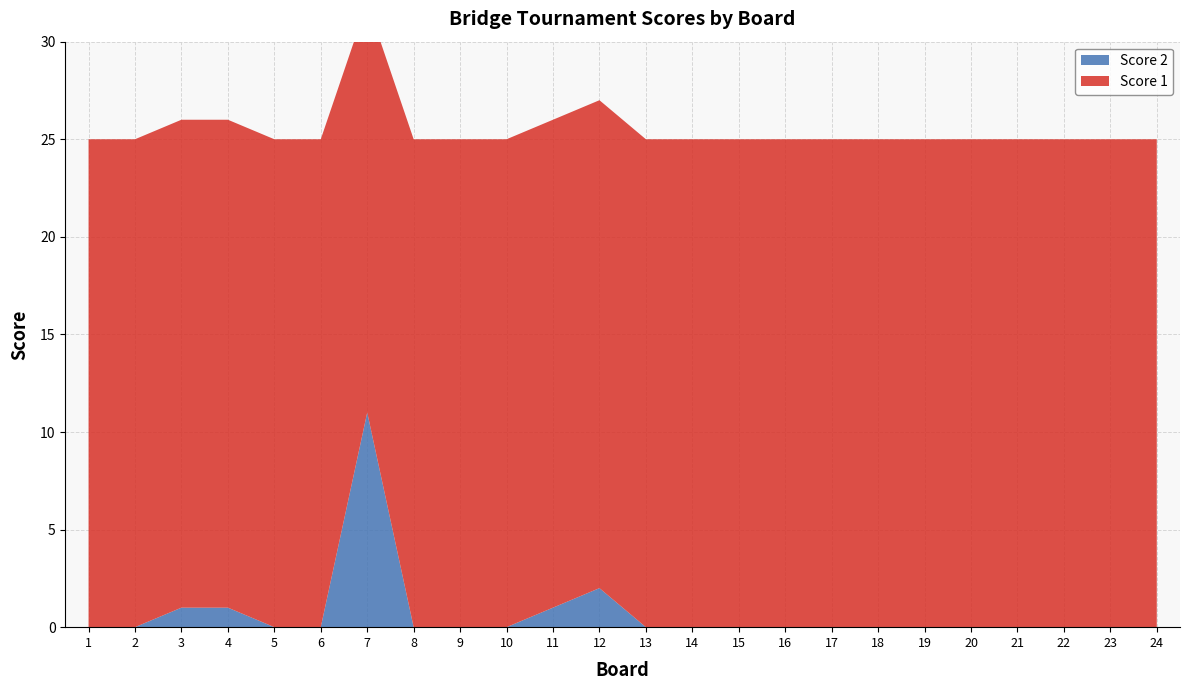

Reading left to right, transcribe all the data shown in this chart.

Score 1: 25	25	25	25	25	25	21	25	25	25	25	25	25	25	25	25	25	25	25	25	25	25	25	25
Score 2: 0	0	1	1	0	0	11	0	0	0	1	2	0	0	0	0	0	0	0	0	0	0	0	0